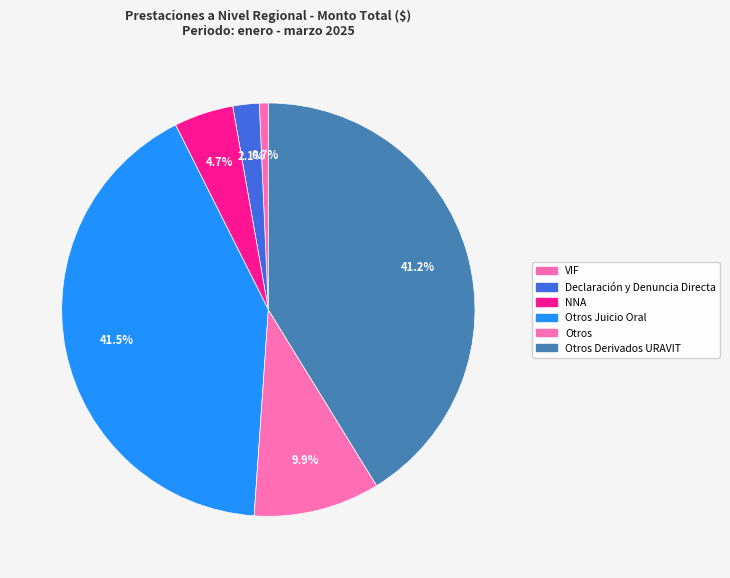

What is the change in value from VIF to Otros Derivados URAVIT?

+105853830